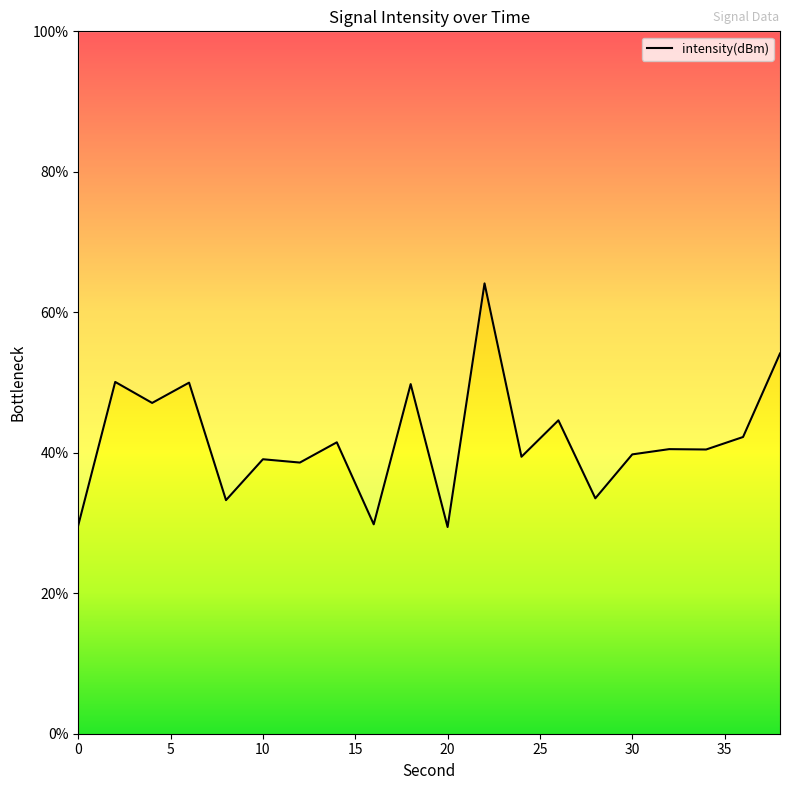

Which has a higher value, 30 or 32?

32